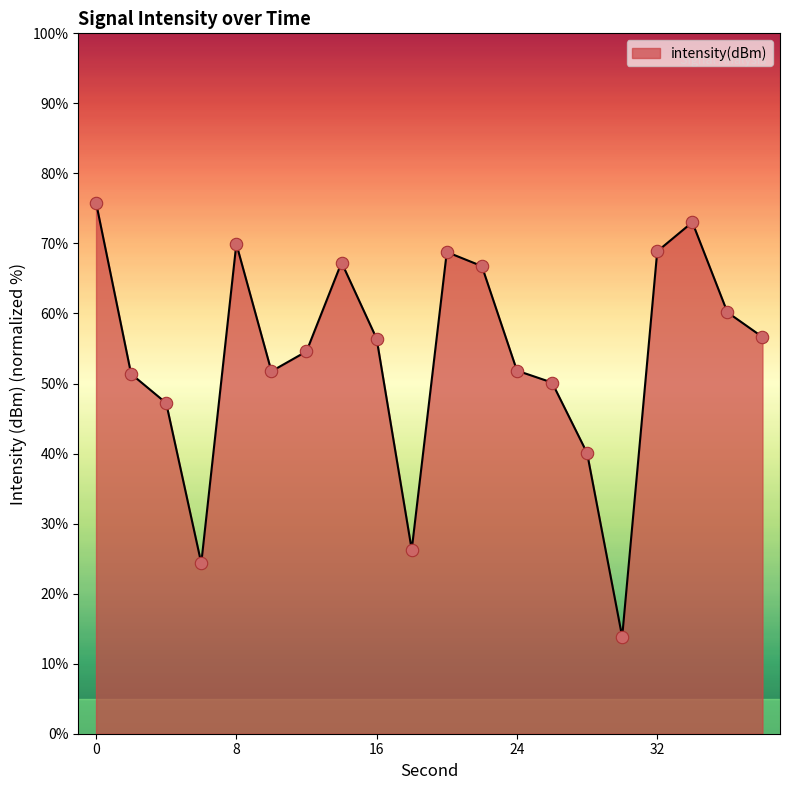

What is the greatest value displayed?

75.8